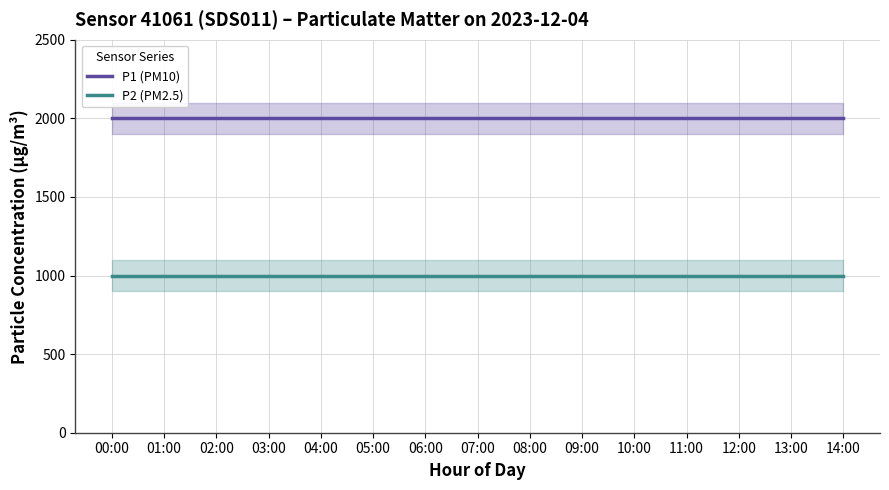

How many lines are shown in the chart?

2